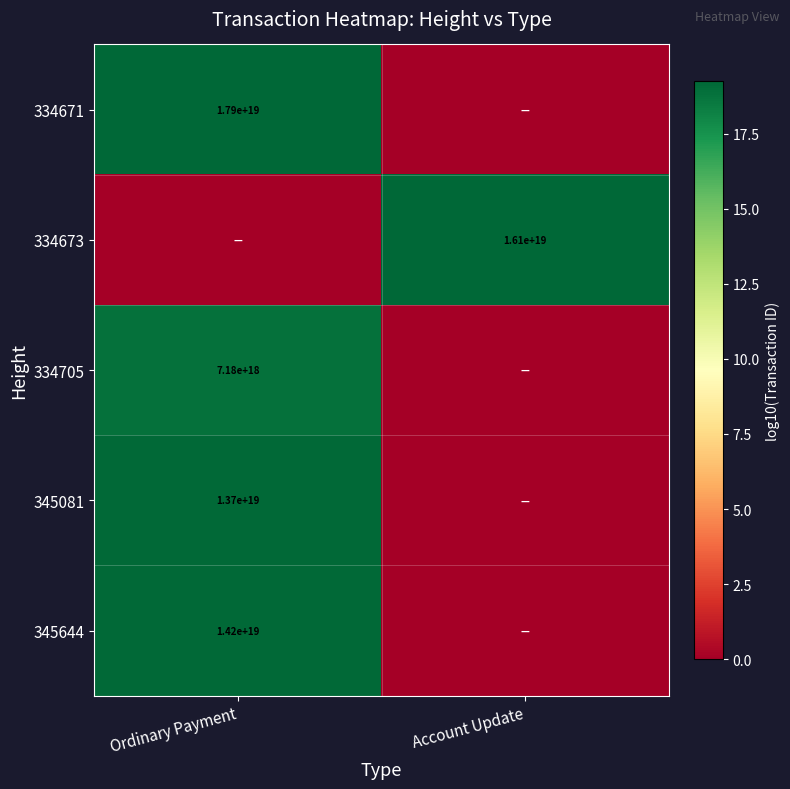

The value of 334673 at Account Update is 16100000000000000000. True or false?

True